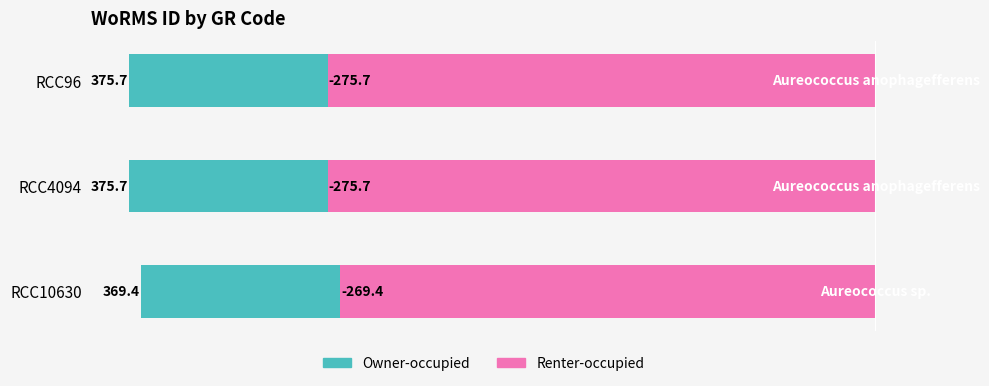

Are the bars horizontal?

Yes